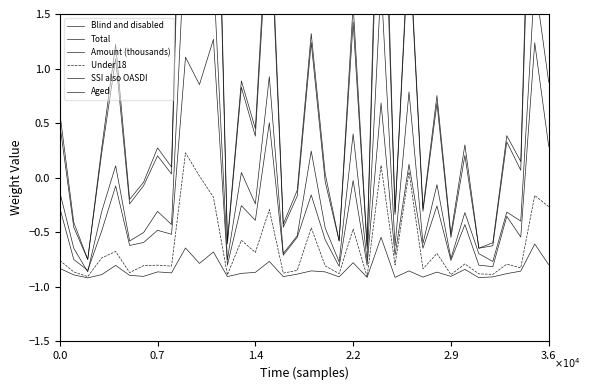

At how many categories does at least one series exceed 2?

8